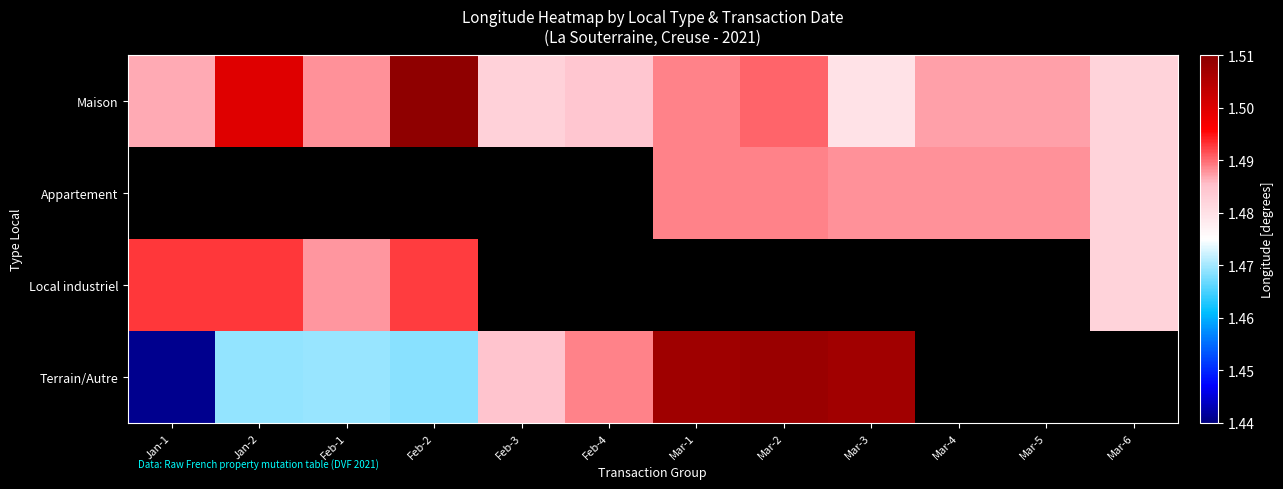

The Local industriel series shows 1.5 at Jan-2. True or false?

True